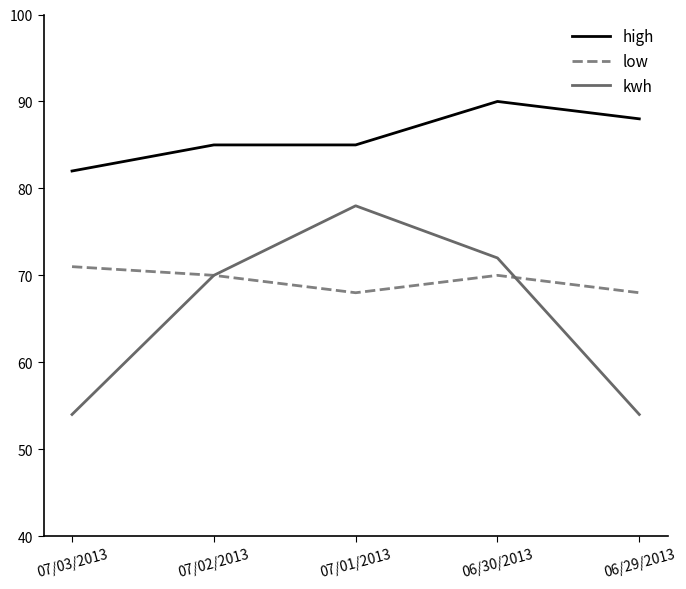

What position from the right is 07/01/2013?

3